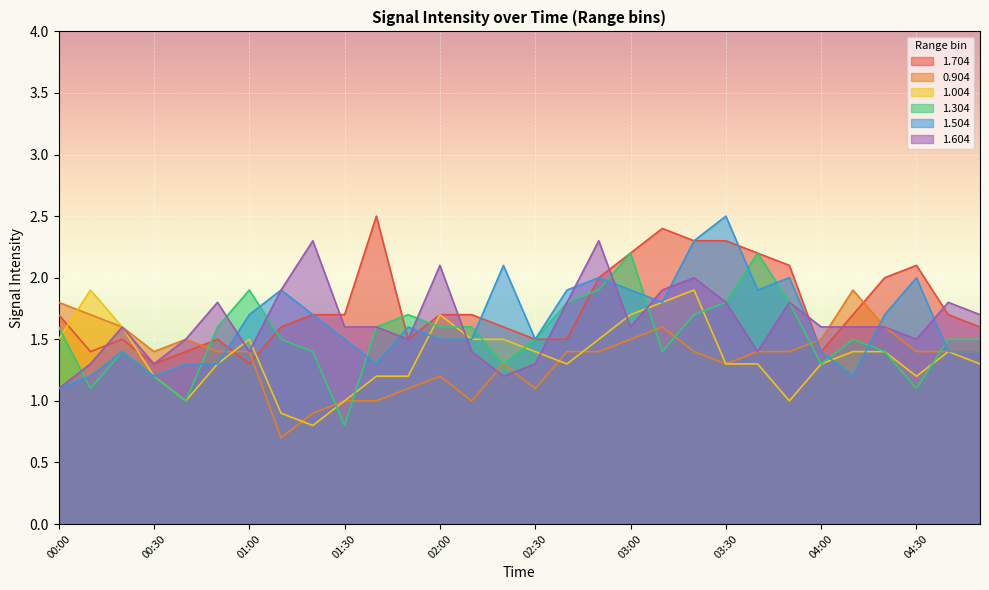

Read the 1.704 value at 02:30.

1.5